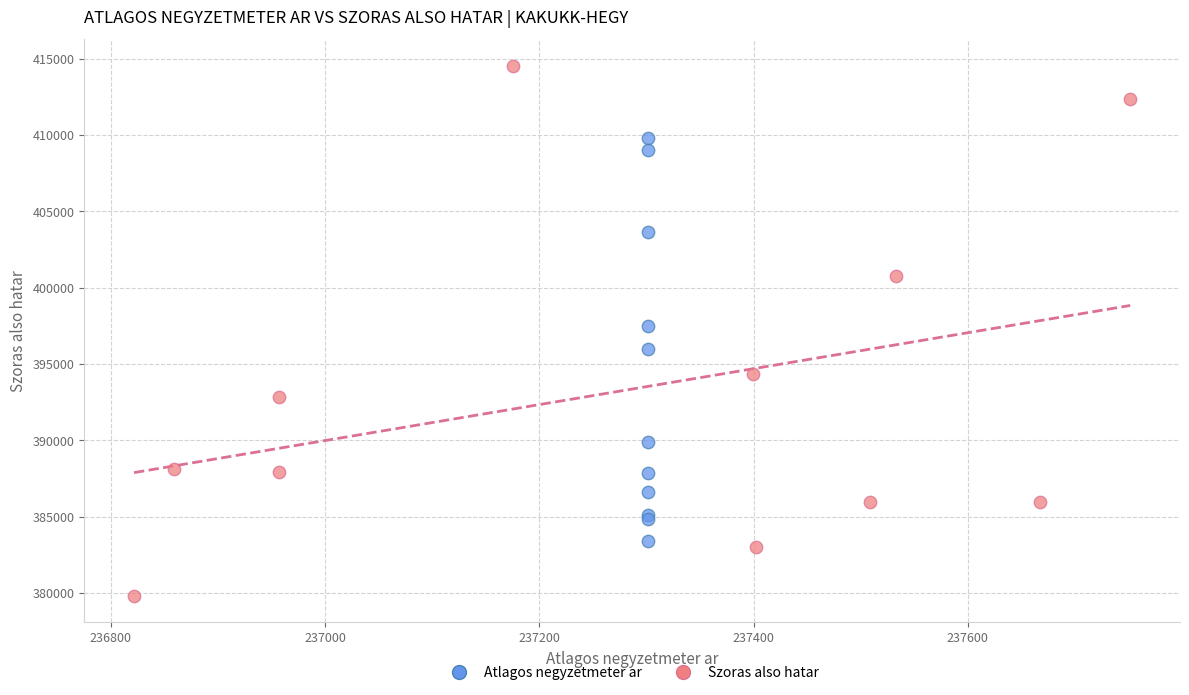

Which series contains the lowest Y value?

Szoras also hatar